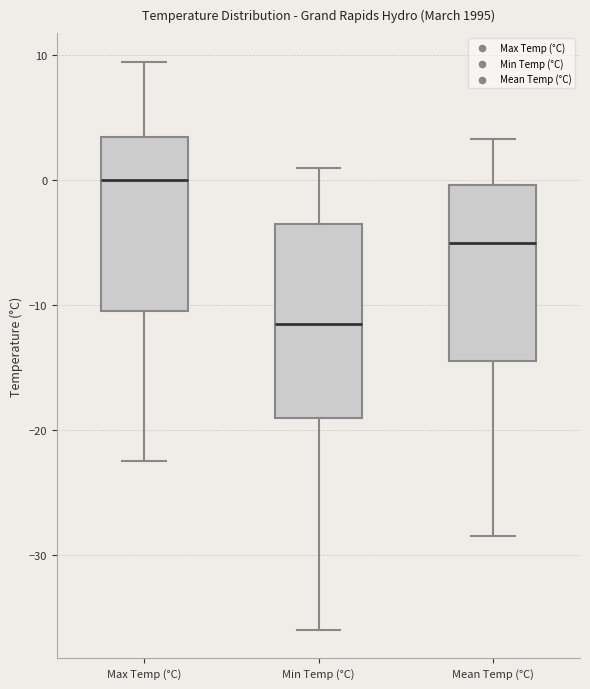

Reading left to right, read every box against the y-axis: the position of its median line, the range the box covers, and the ends of its whiskers. The values are not printed on the chart, so give them approximately, as read against the axis.

Max Temp (°C): median 0, box -10 to 4, whiskers -22 to 10
Min Temp (°C): median -11, box -19 to -3, whiskers -36 to 1
Mean Temp (°C): median -5, box -14 to 0, whiskers -28 to 3